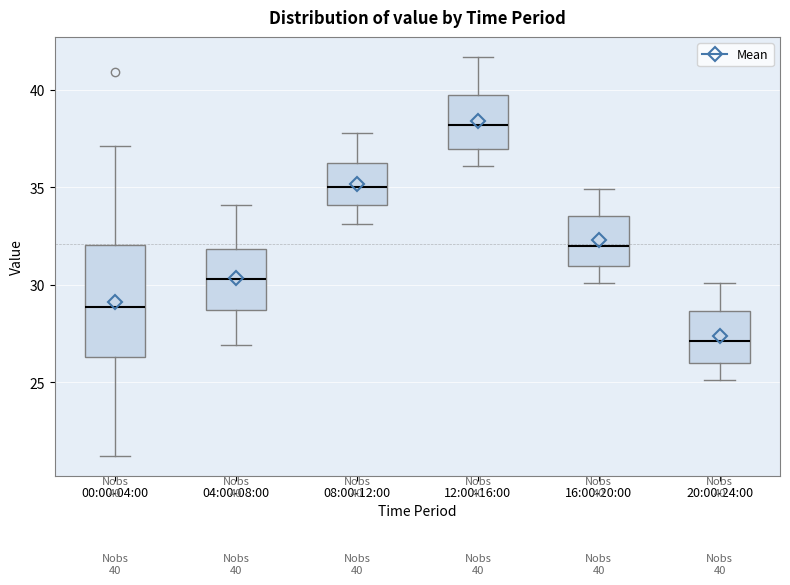

Which box's median line is the lowest?

20:00-24:00